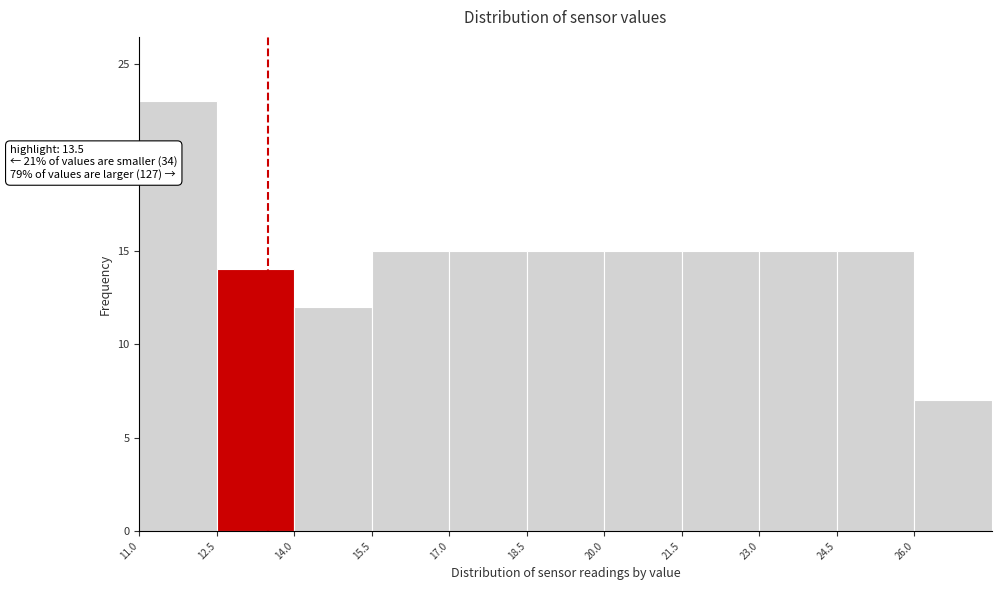

Over which range of the x-axis is the bar tallest?

11.0 to 12.5